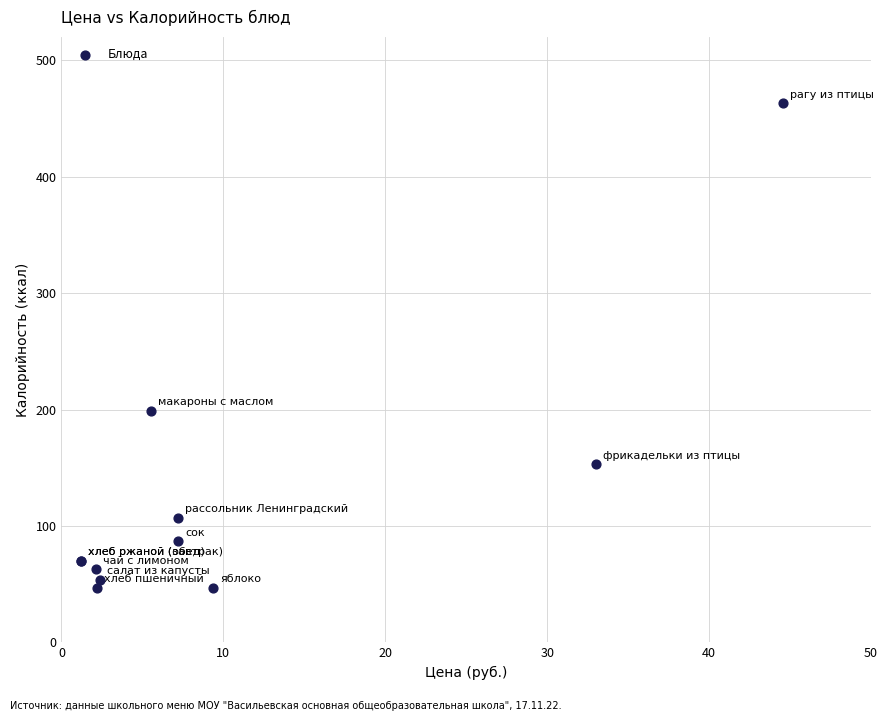

What Y value in the scatter plot is closest to 255?

199